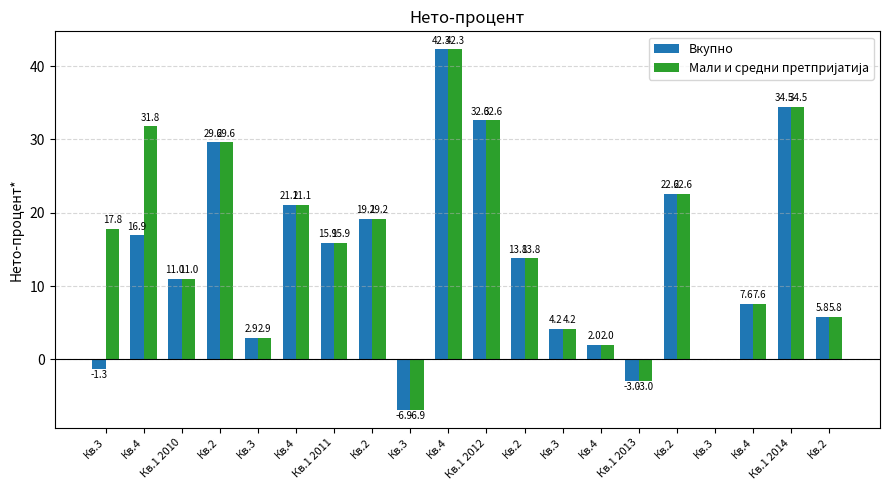

What is the value of the Мали и средни претпријатија bar at the 14th from the left?

31.8